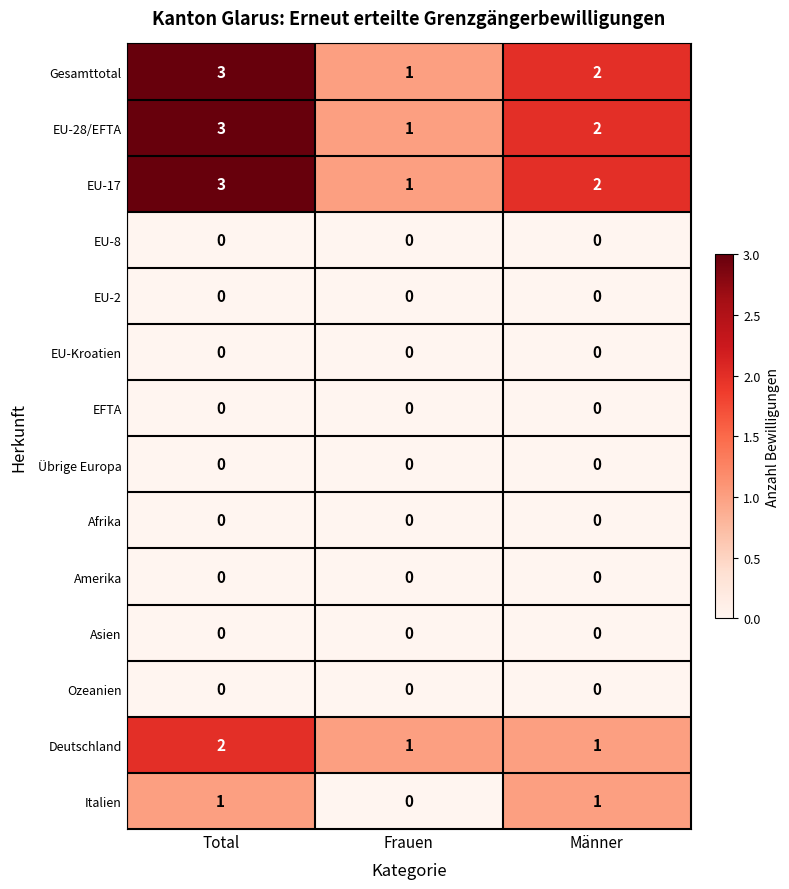

At which label is EU-28/EFTA closest to 2?

Männer